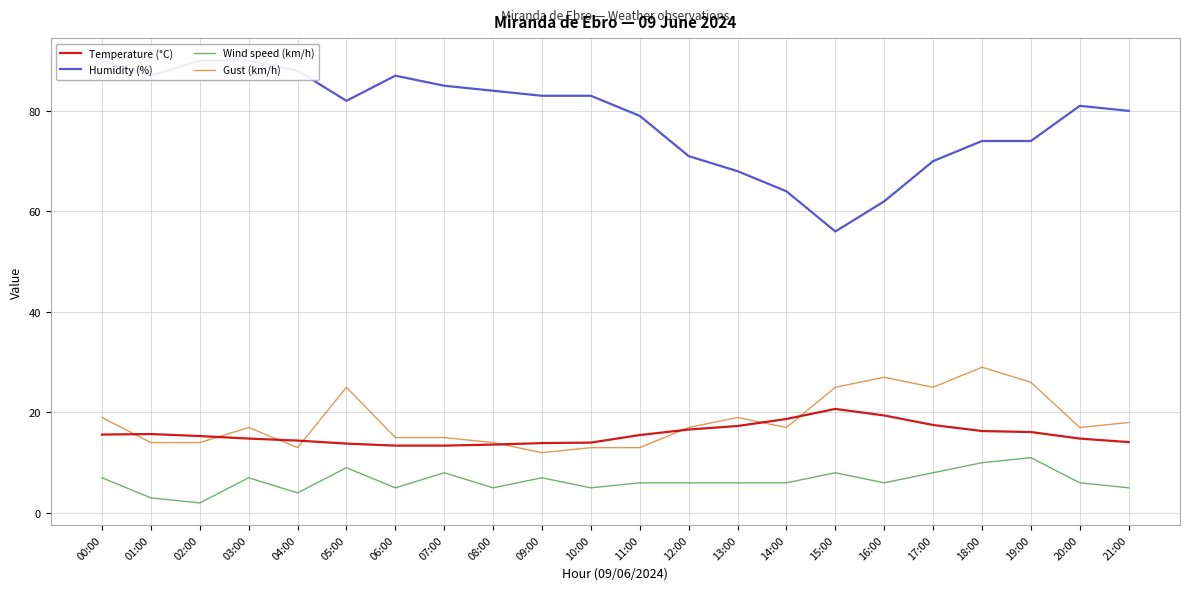

Between 01:00 and 03:00, which is larger?

01:00